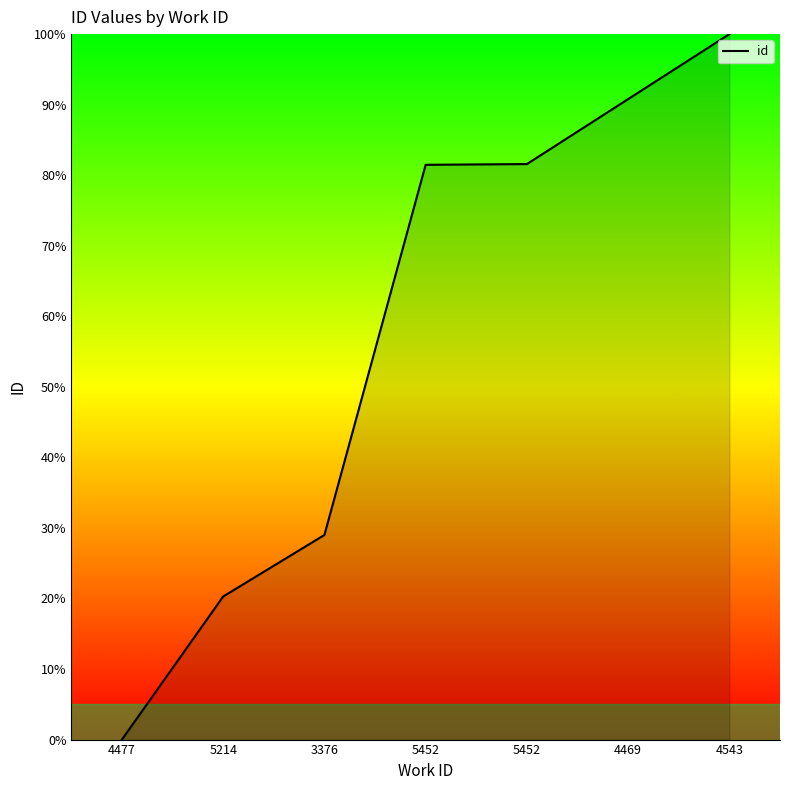

True or false: the data has more than 0 interior local peaks.

False